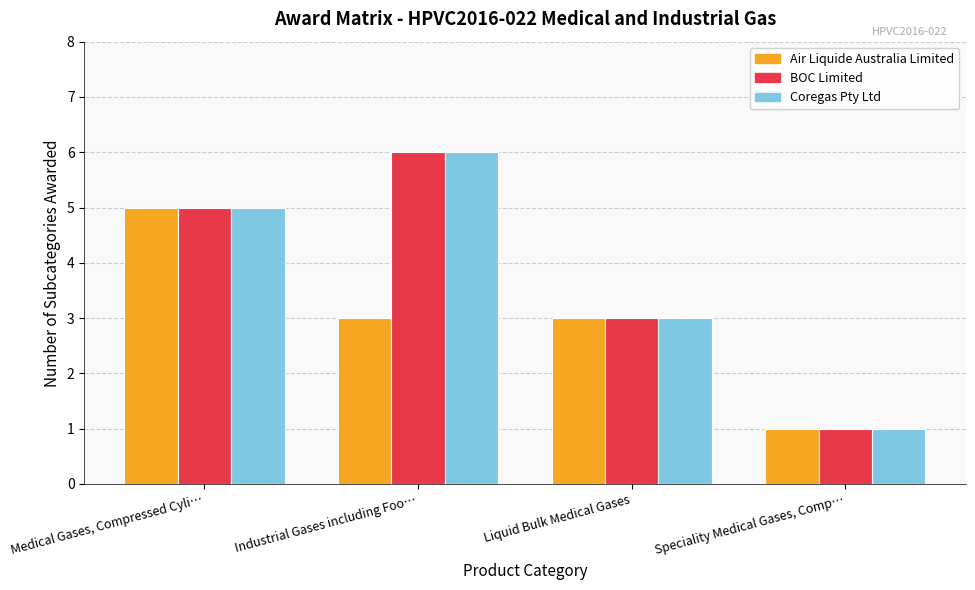

How many data points in Coregas Pty Ltd are less than 5?

2